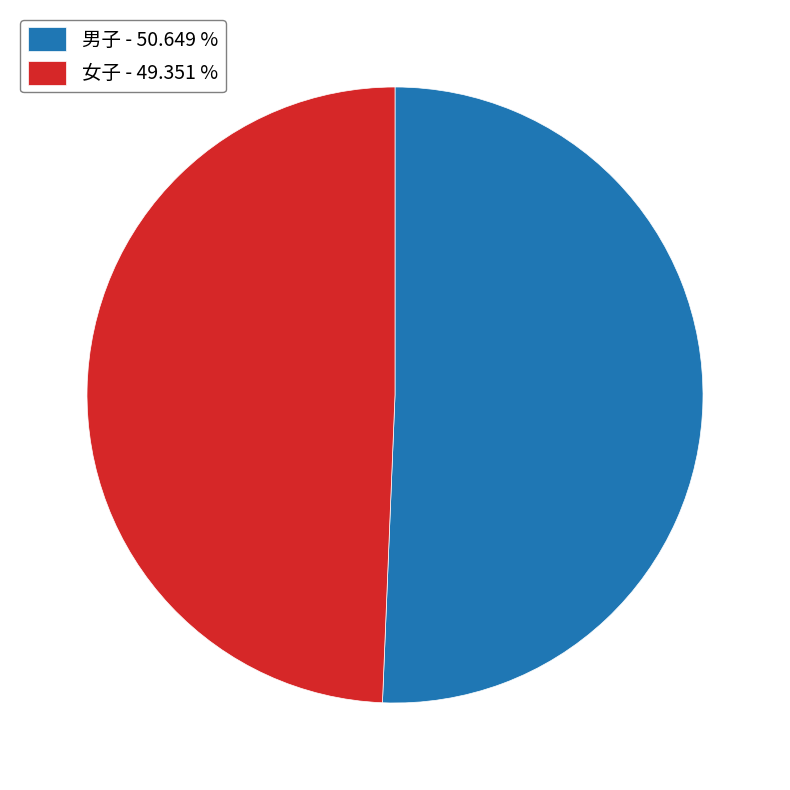

Which category has the smallest portion of the pie?

女子